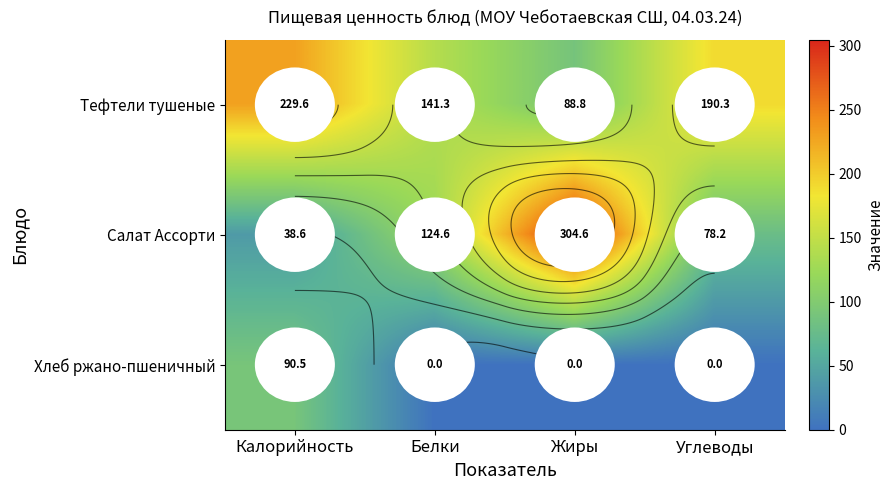

Is it true that Салат Ассорти equals 21.5 at Калорийность?

False